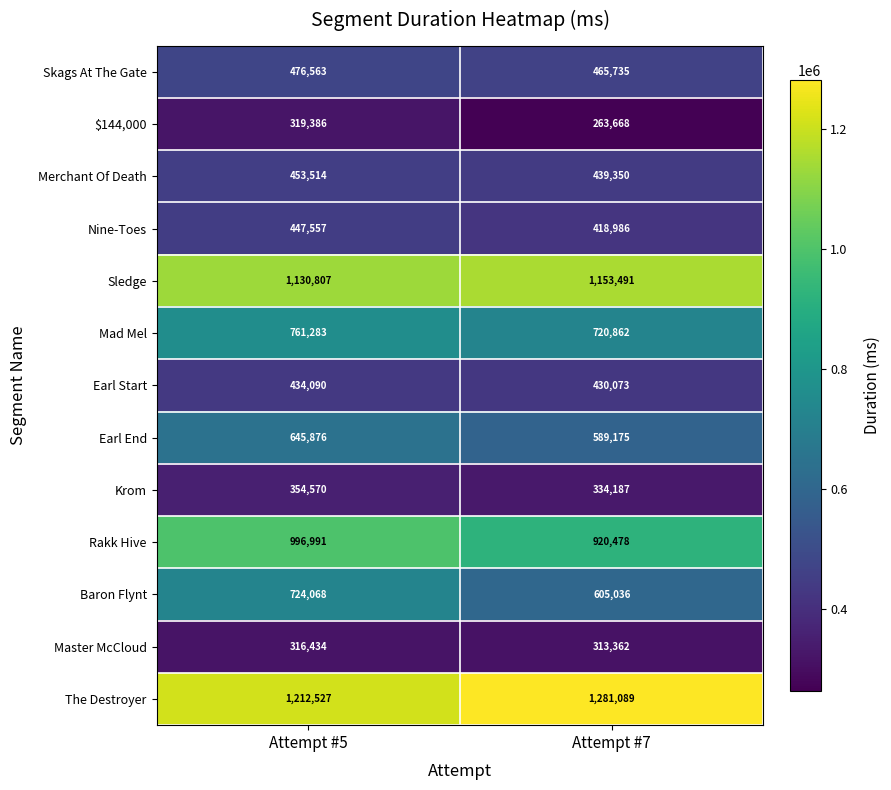

What is the difference between the $144,000 values at Attempt #5 and Attempt #7?

55718